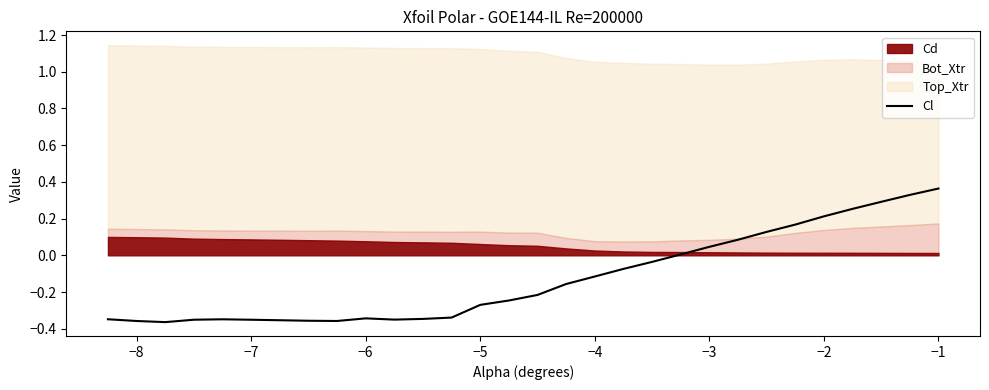

What is the smallest value displayed?

-0.4